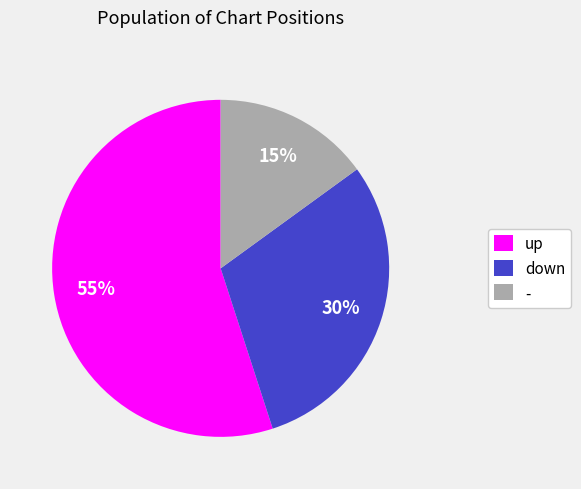

Between down and up, which is larger?

up